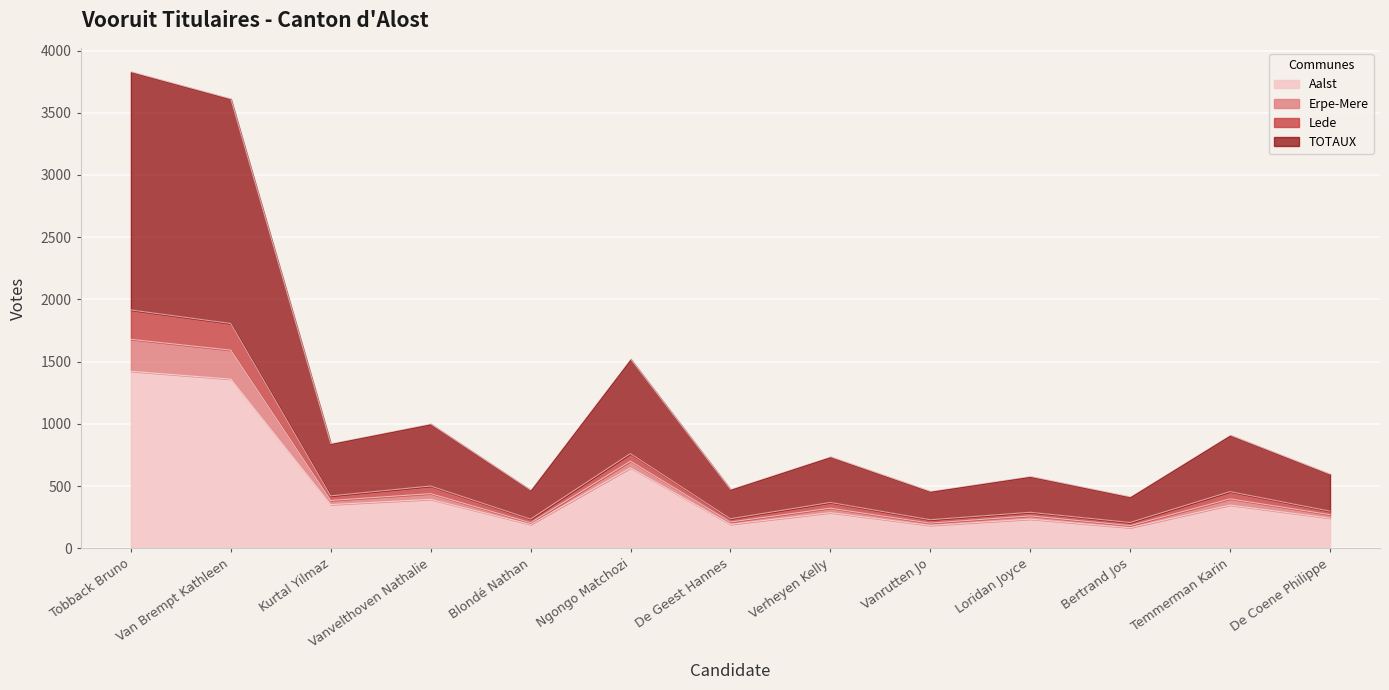

At which label does Erpe-Mere reach its peak?

Tobback Bruno